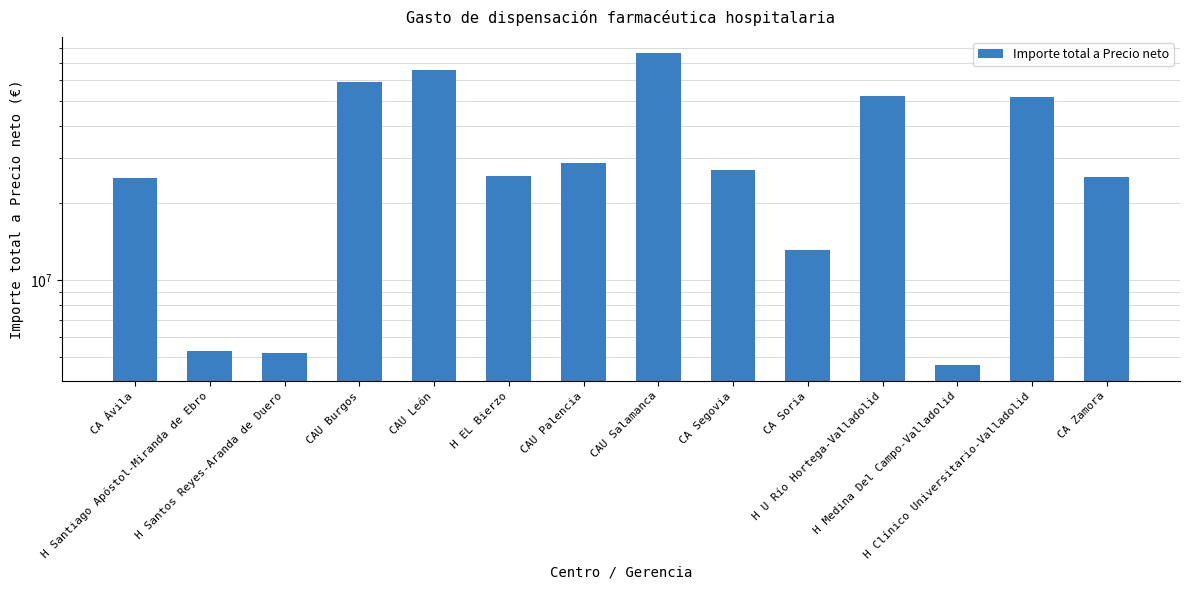

Reading right to left, transcribe all the data shown in this chart.

25261375	51570195	4642357	52227798	13108638	26855626	77101702	28517884	25440588	65633470	59096404	5193029	5261304	24972672